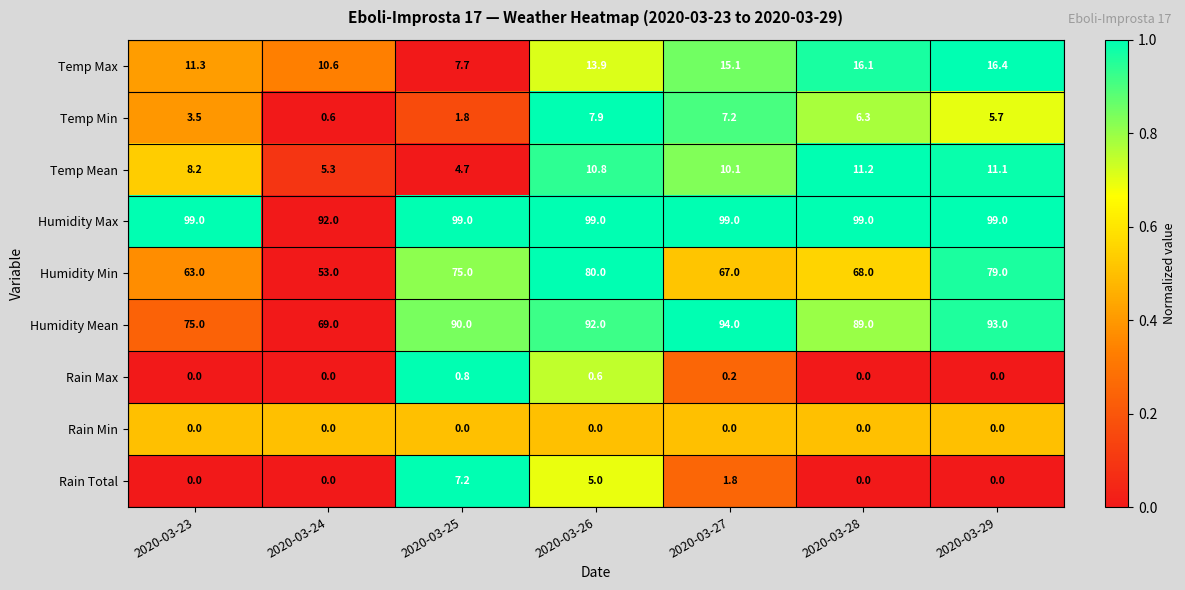

What is the difference between the maximum and minimum values in the Humidity Min series?

27.0